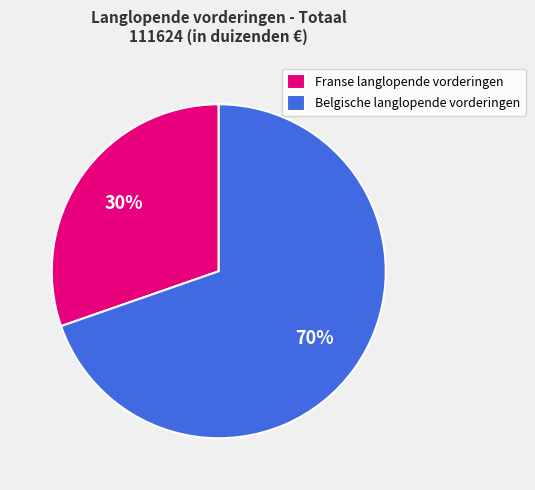

Combined, do Belgische langlopende vorderingen and Franse langlopende vorderingen account for over 50%?

Yes